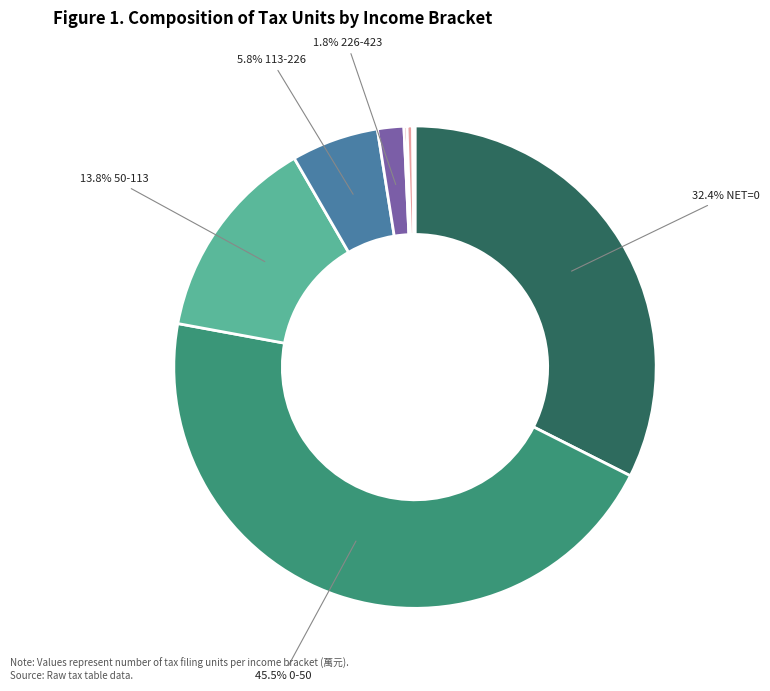

Is there a majority slice in this chart?

No